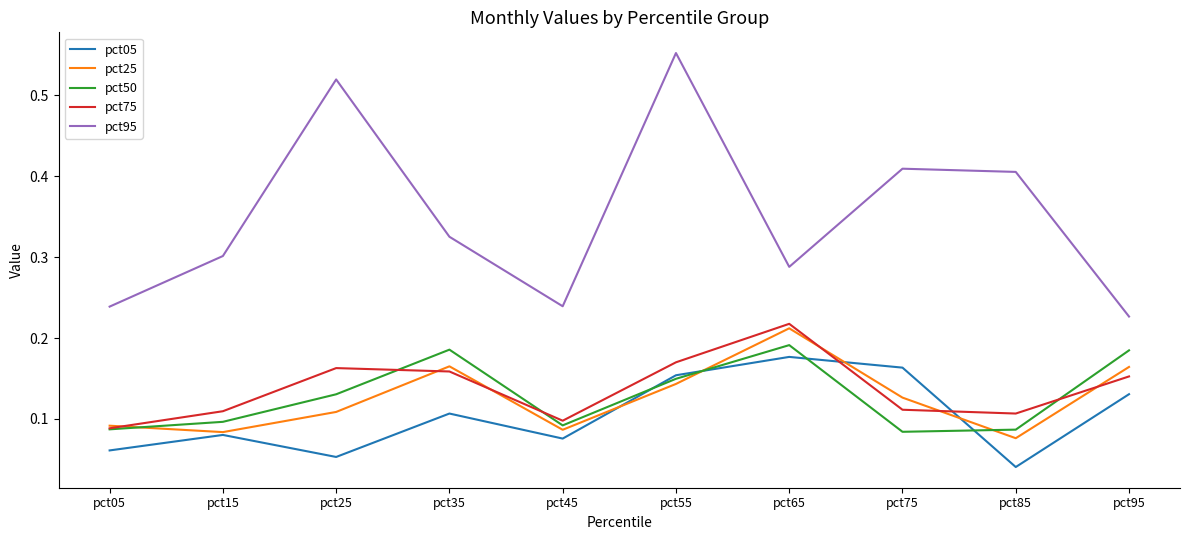

Is it true that pct25 equals 0.0 at pct75?

False